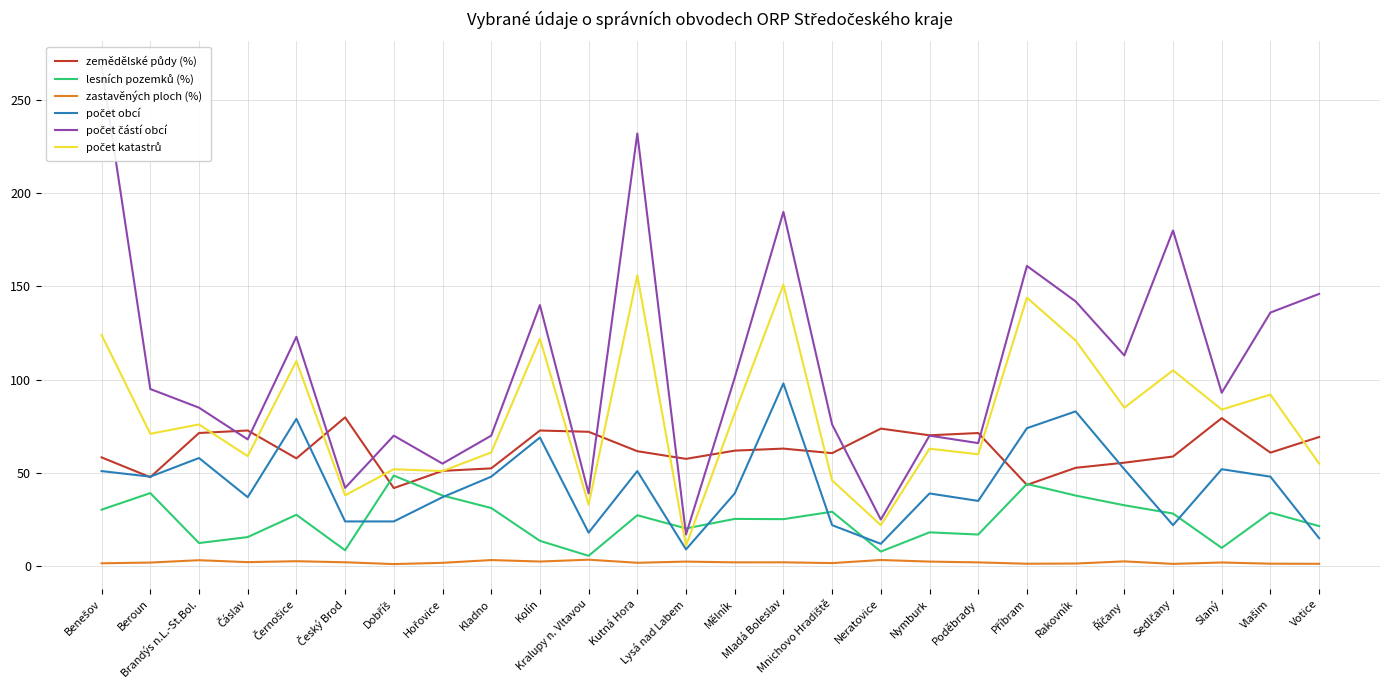

What is the difference between the maximum and minimum values in the počet obcí series?

89.0